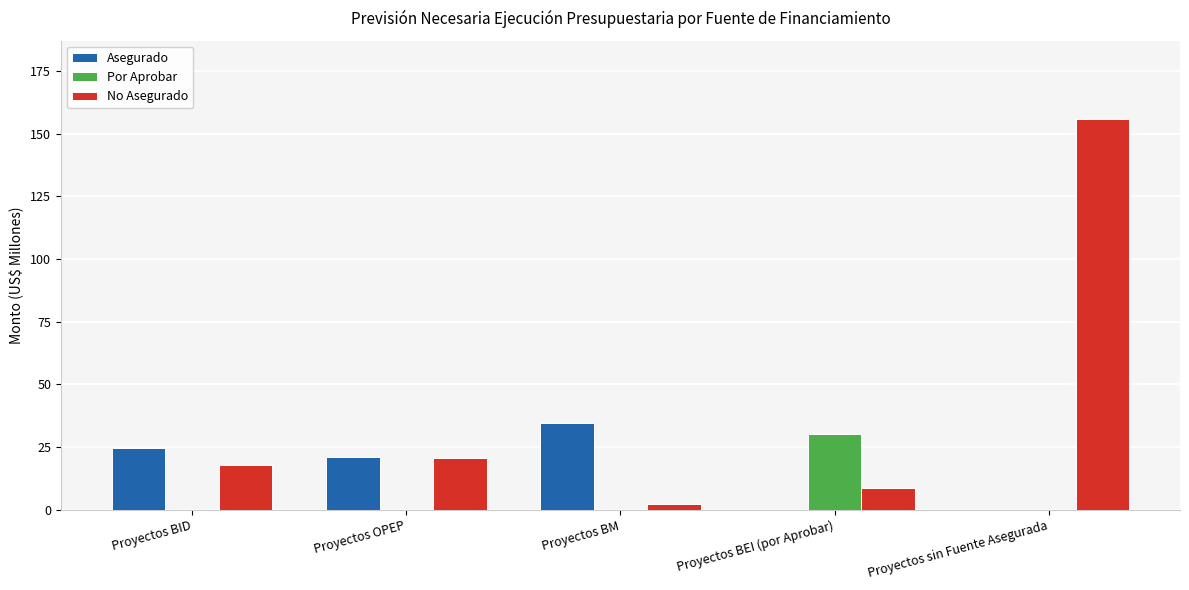

What is the greatest value displayed?

155.9